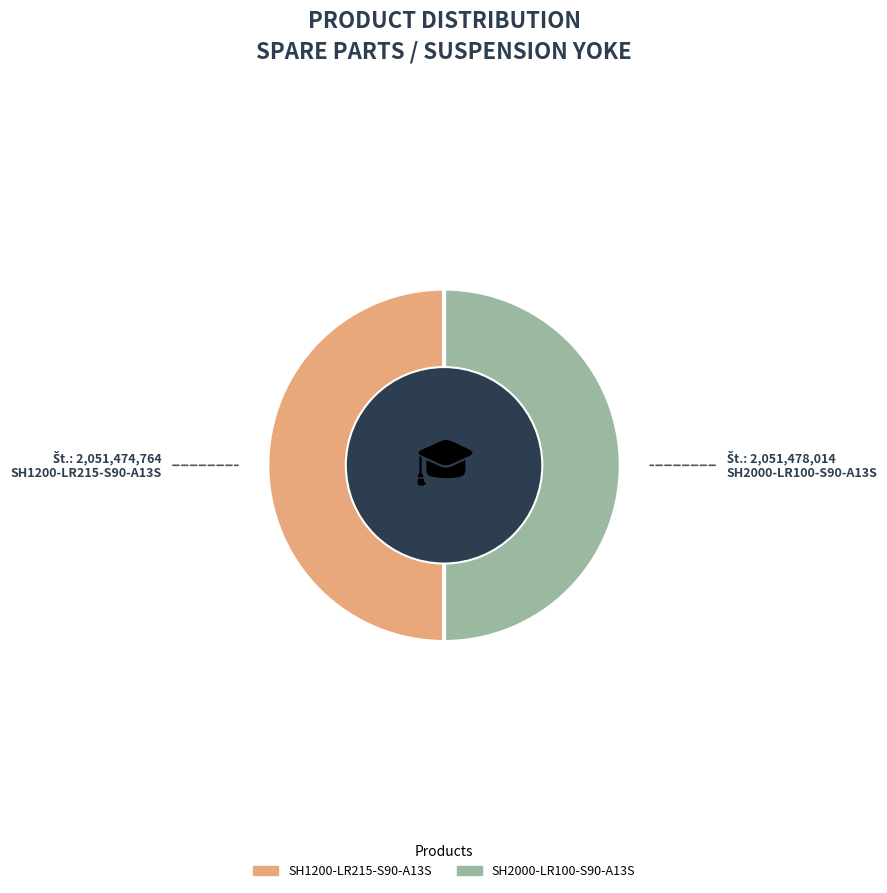

What is the ratio of the value at SH2000-LR100-S90-A13S to the value at SH1200-LR215-S90-A13S?

1.0